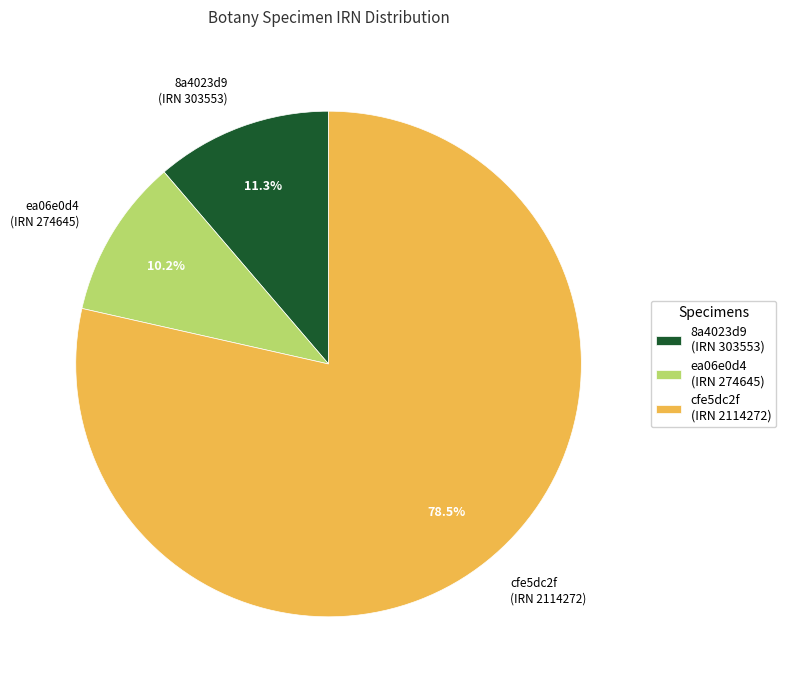

Is it true that 8a4023d9 (IRN 303553) is 17% of the pie?

False